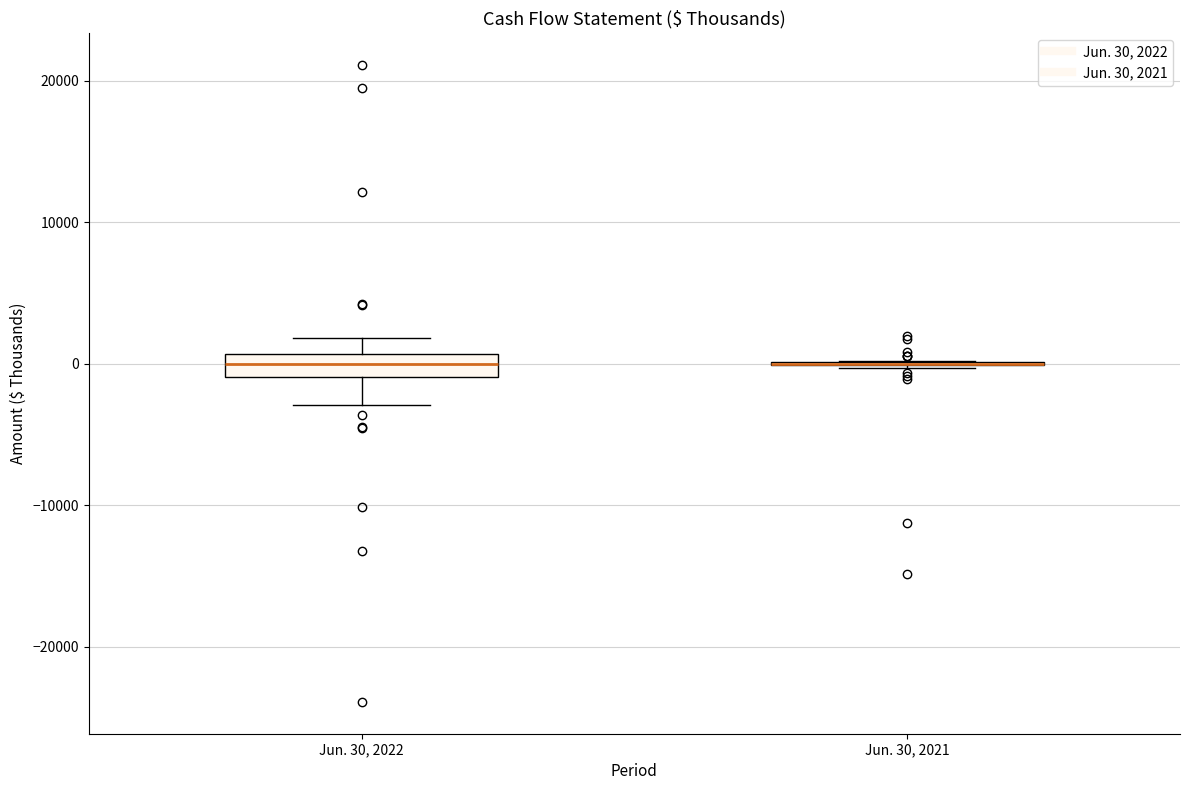

Comparing the boxes themselves (not the whiskers), which one is the tallest?

Jun. 30, 2022